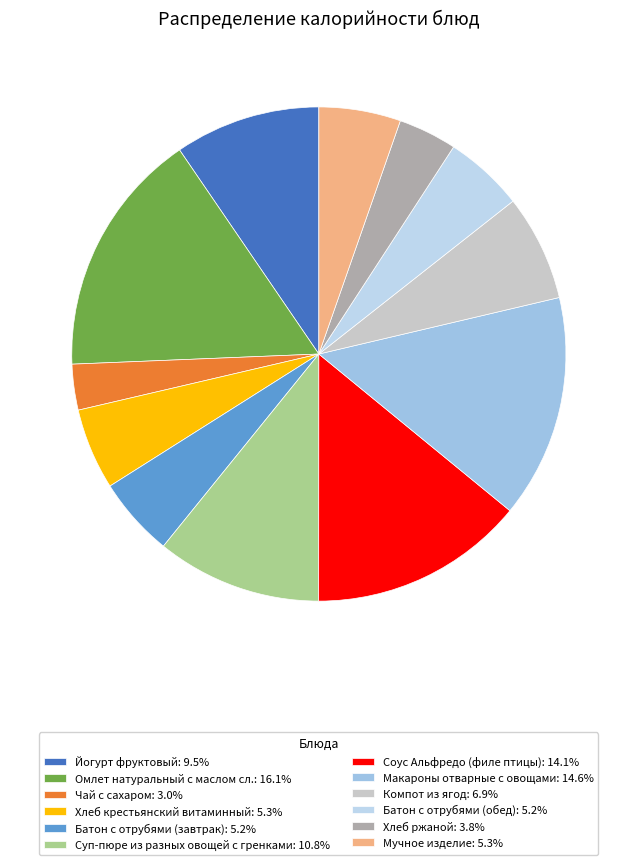

True or false: Хлеб ржаной accounts for 4% of the total.

True